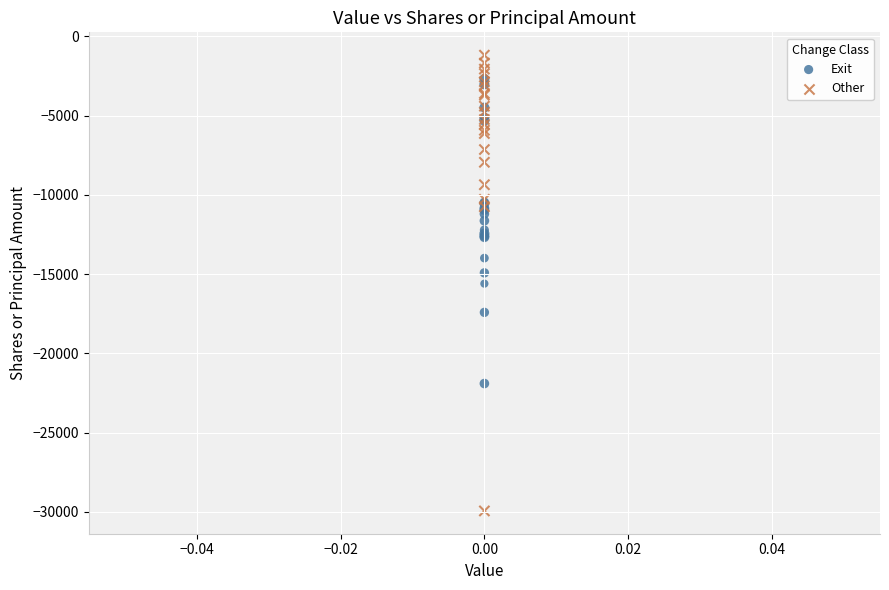

Which series has the largest Y range (max minus min)?

Other